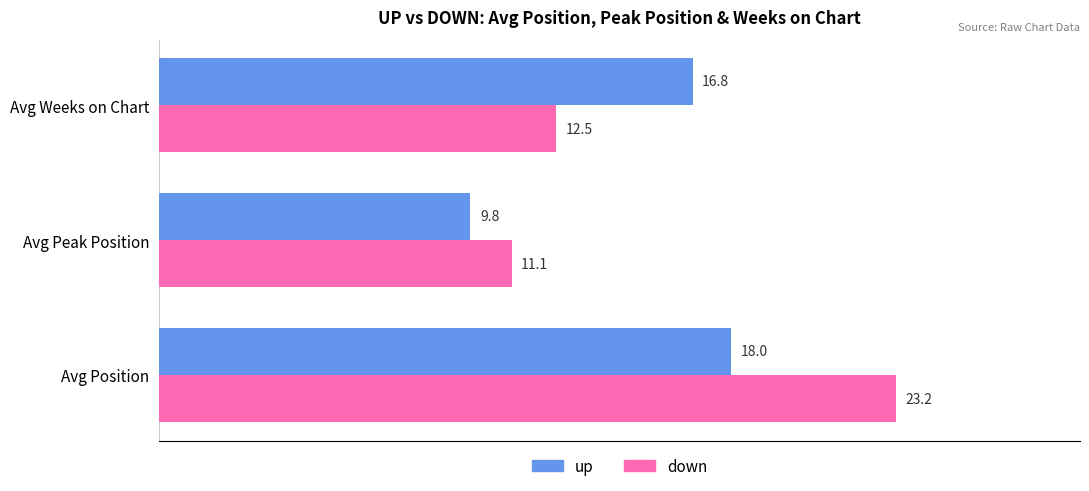

Which label corresponds to the largest value in the chart?

Avg Position